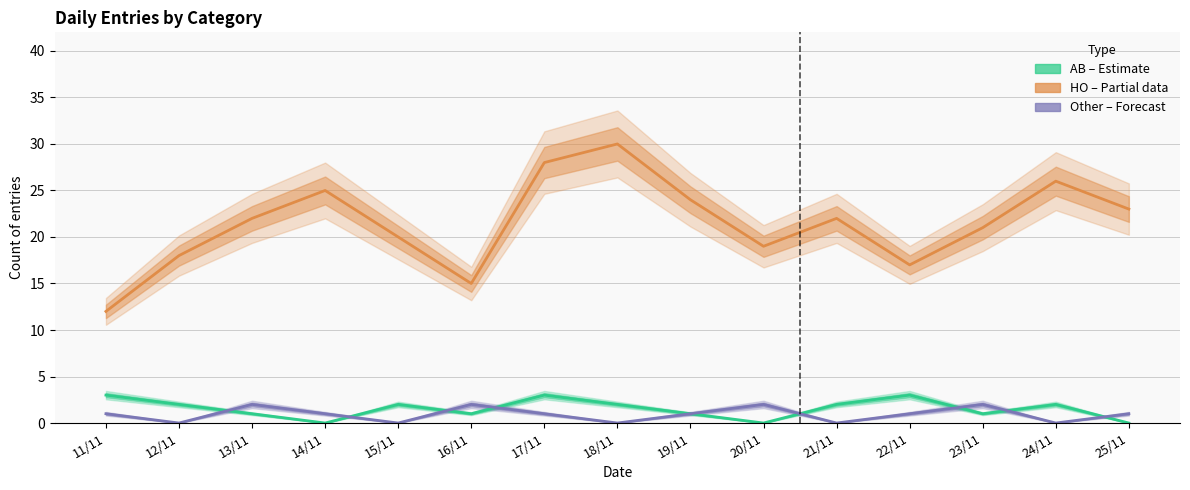

Which has a higher value, 20/11 or 11/11?

11/11